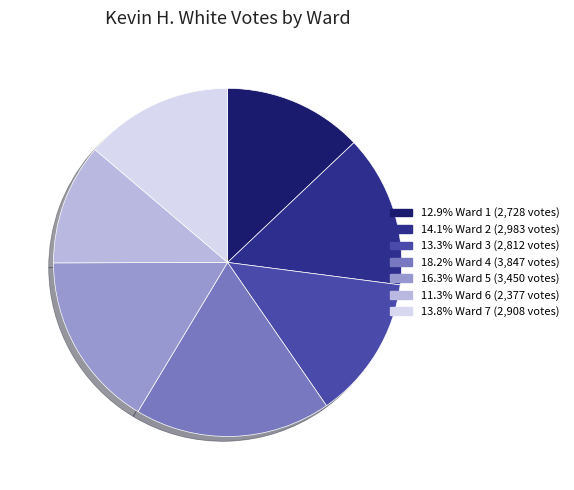

Does any single category account for the majority?

No